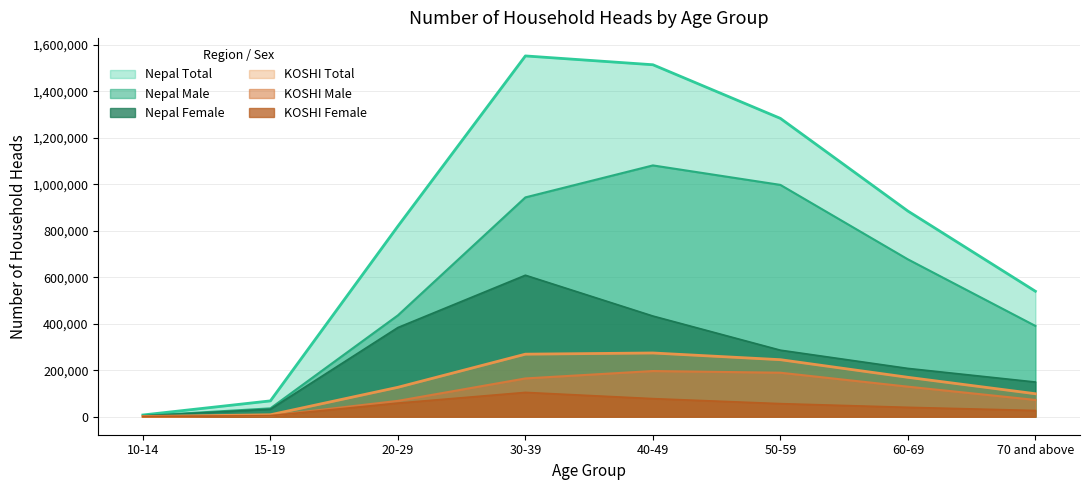

Does the chart display data point markers on the line(s)?

No